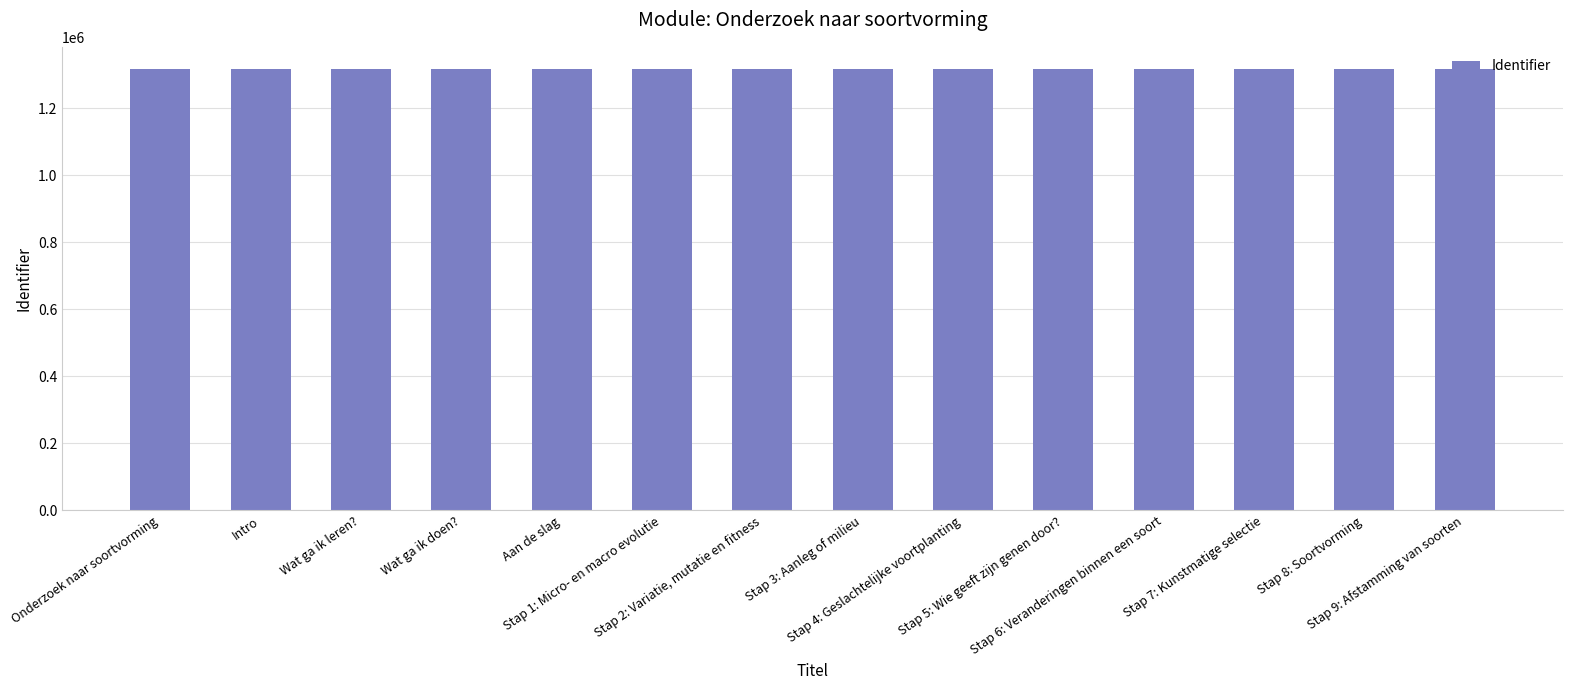

Does the chart contain stacked bars?

No